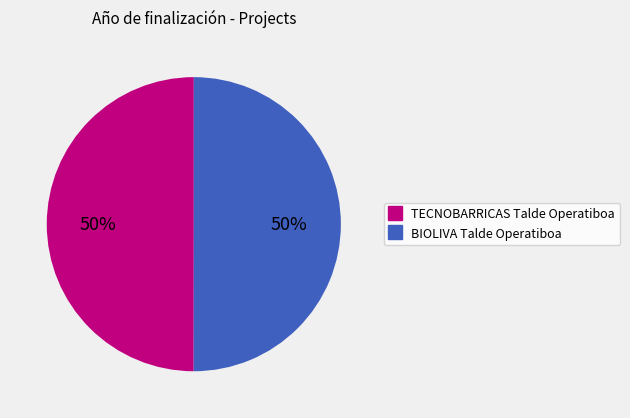

To the nearest percent, what is the average slice percentage?

50%